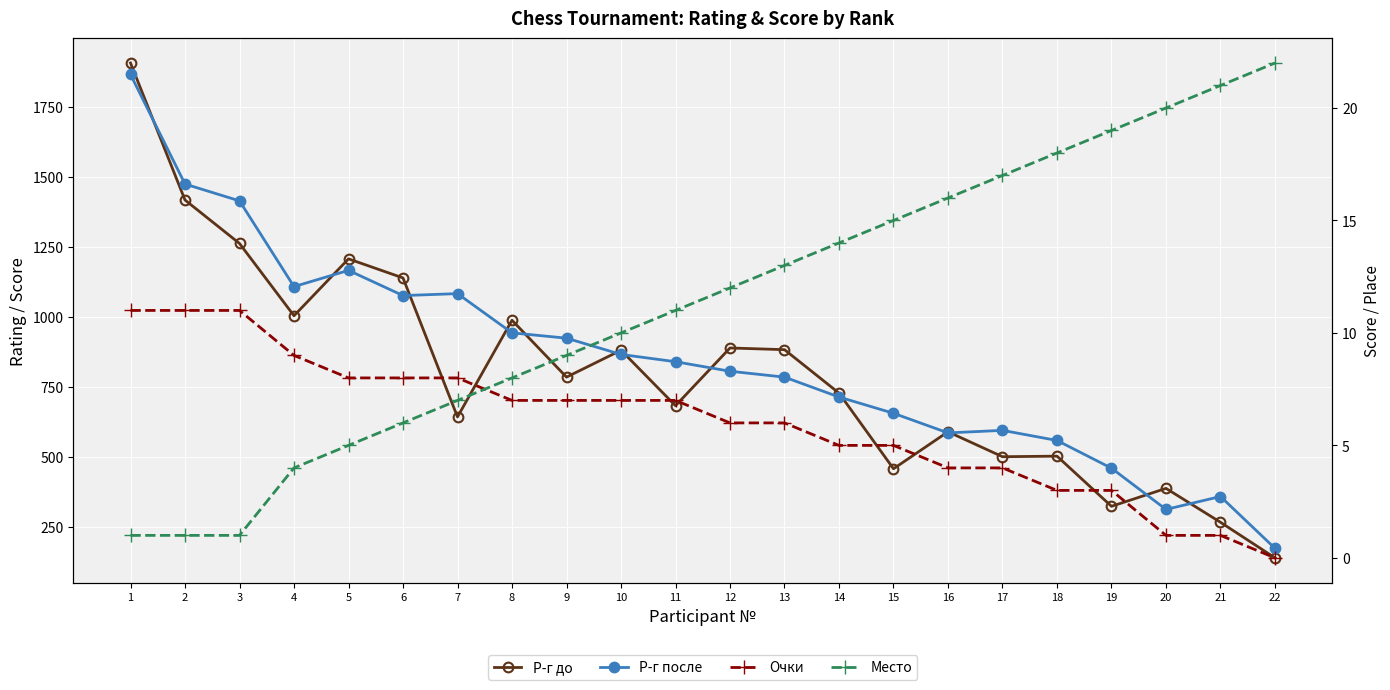

At which label does Р-г после first exceed 840?

1